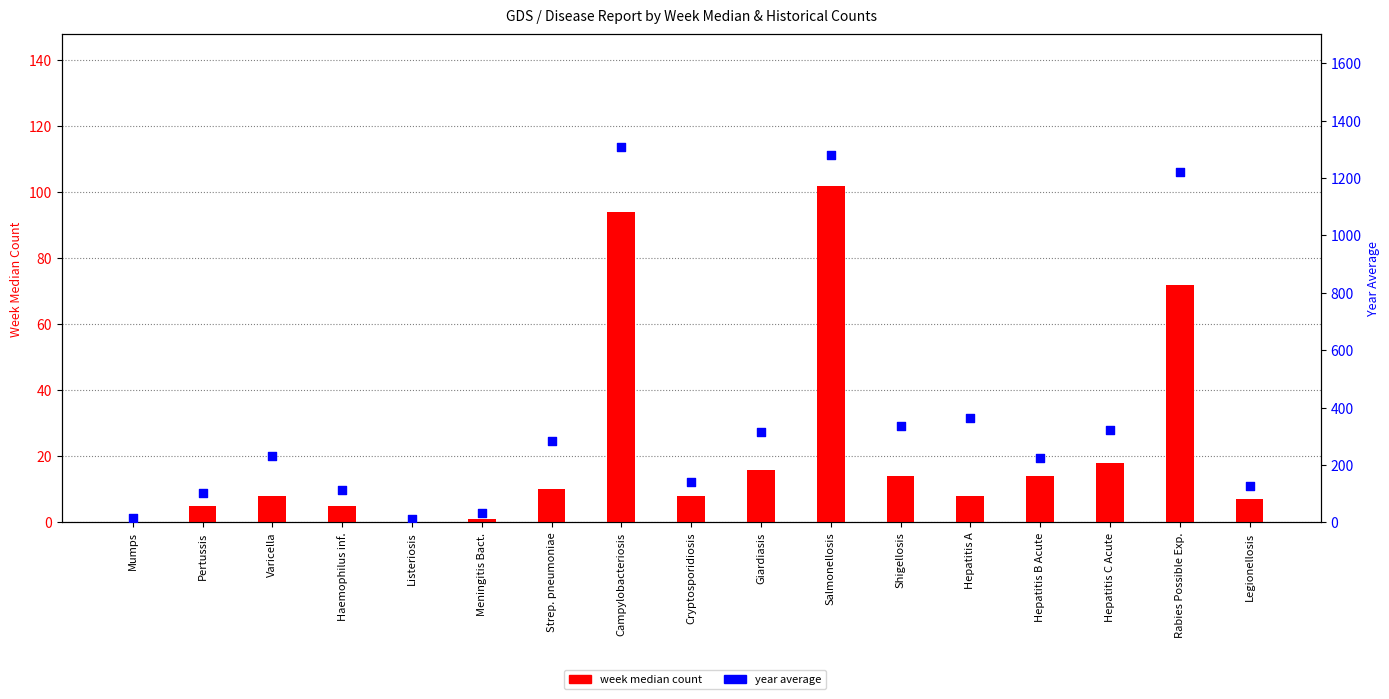

Is the value of year average at Listeriosis greater than the value of week median count at Salmonellosis?

No